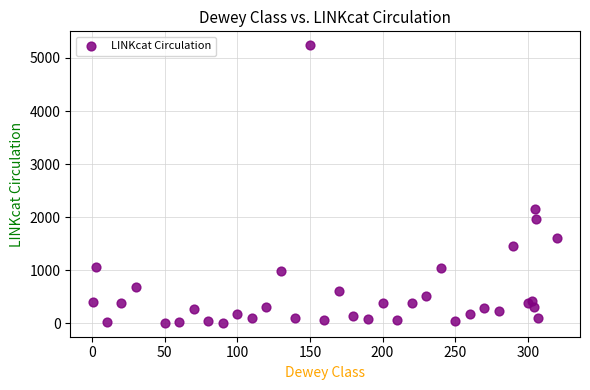

What Y value in the scatter plot is closest to 2623?

2155